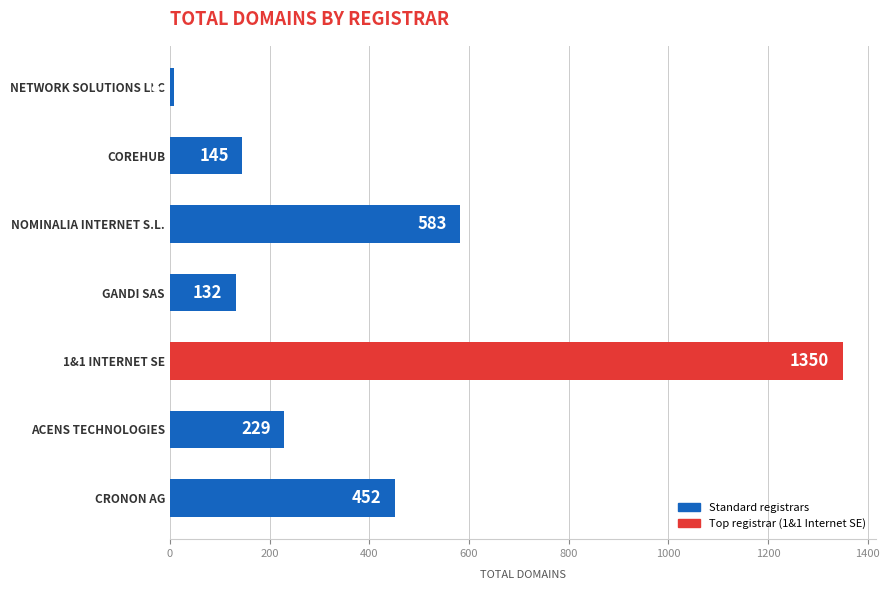

List the labels in order of value, largest first.

1&1 INTERNET SE, NOMINALIA INTERNET S.L., CRONON AG, ACENS TECHNOLOGIES, COREHUB, GANDI SAS, NETWORK SOLUTIONS LLC